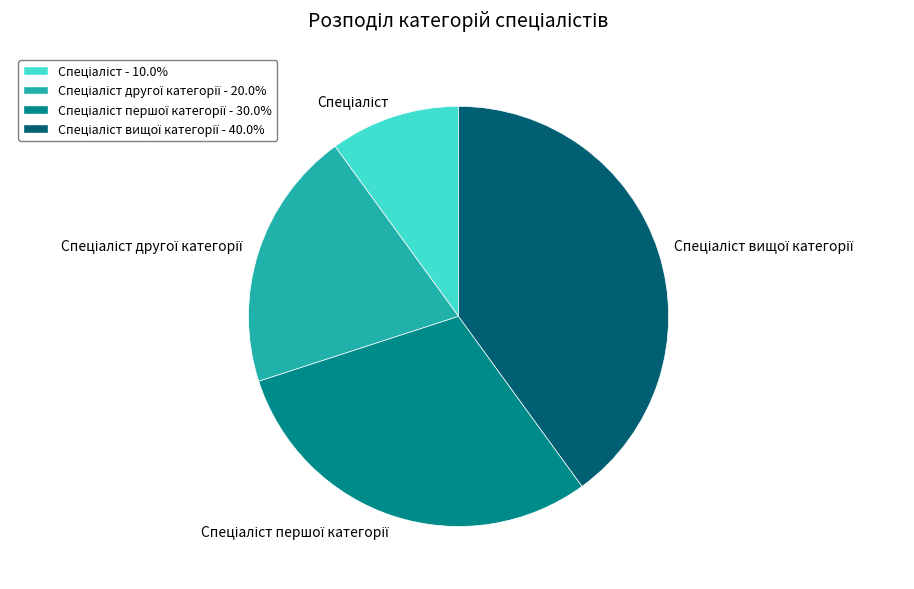

Is there a majority slice in this chart?

No